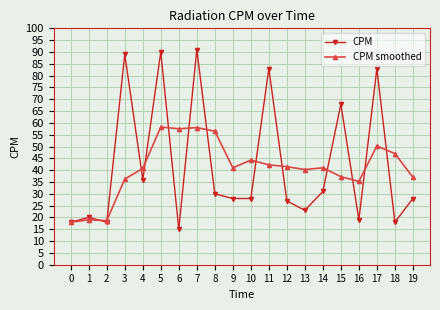

What is the value of the CPM point at the 15th from the left?

31.0